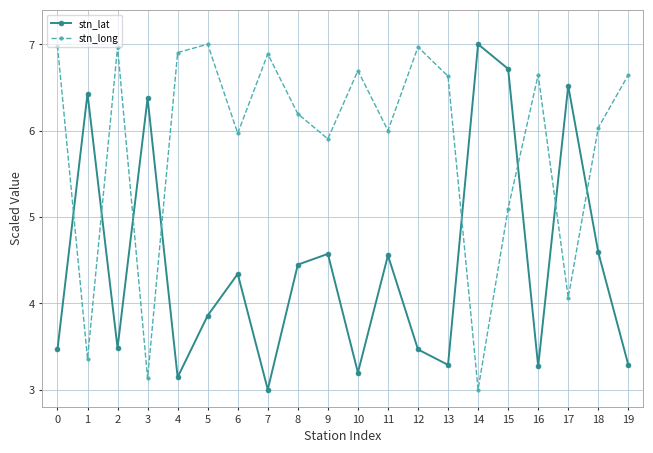

What is the value of the stn_lat point at the 11th from the left?

3.2